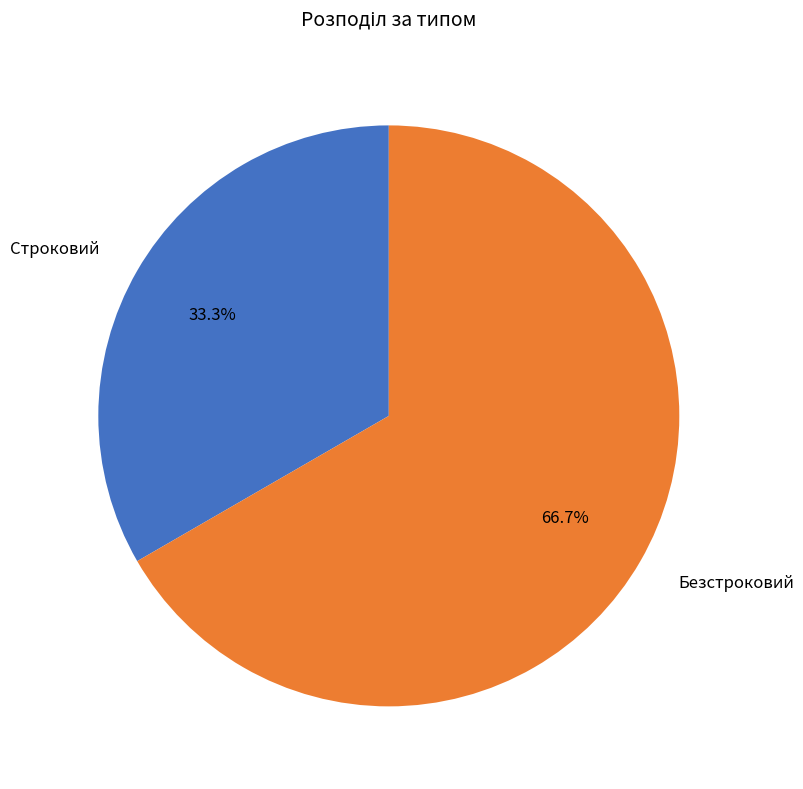

What is the majority slice?

Безстроковий